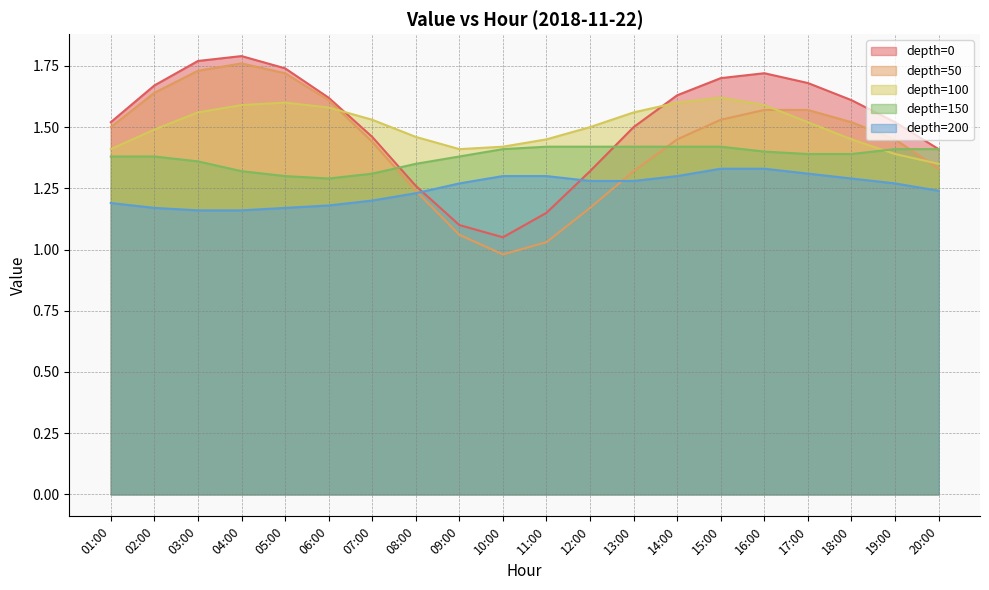

At which category is the sum across all series the highest?

04:00